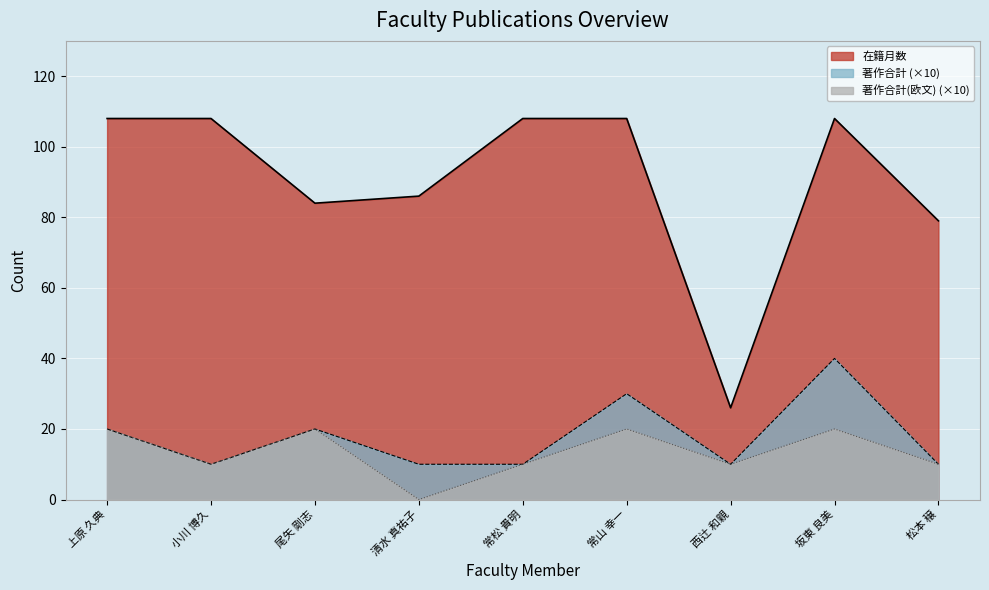

True or false: 在籍月数 and 著作合計 intersect in this chart.

False